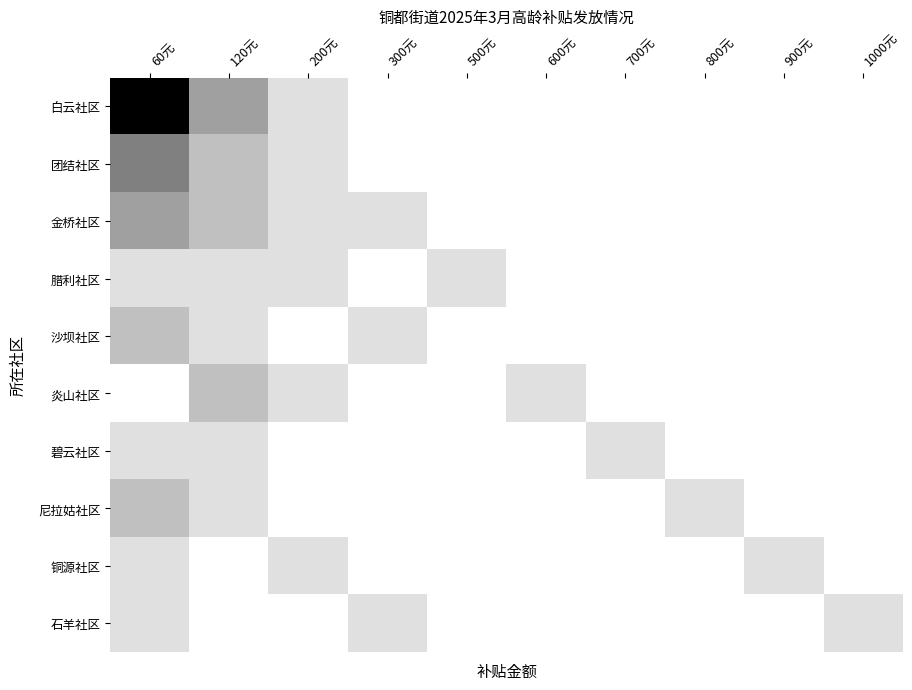

Which label corresponds to the smallest value in the chart?

60元